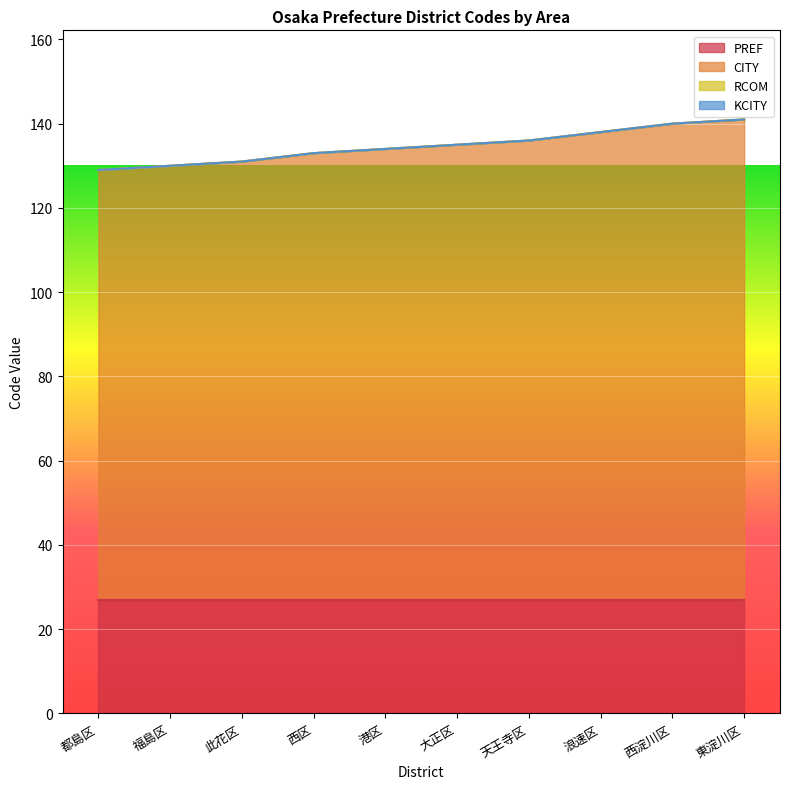

Is the value of RCOM at 此花区 greater than the value of CITY at 港区?

No